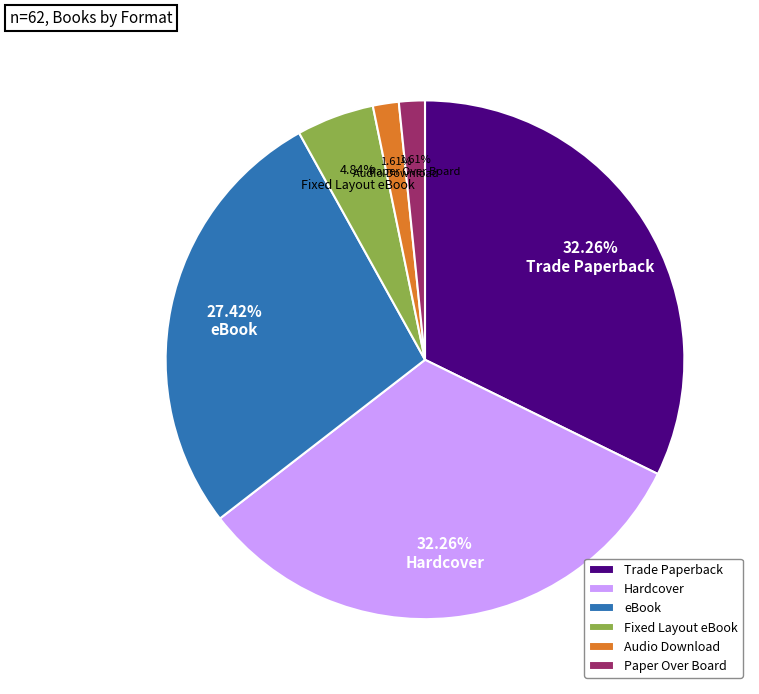

What is the ratio of the value at Fixed Layout eBook to the value at Paper Over Board?

3.0